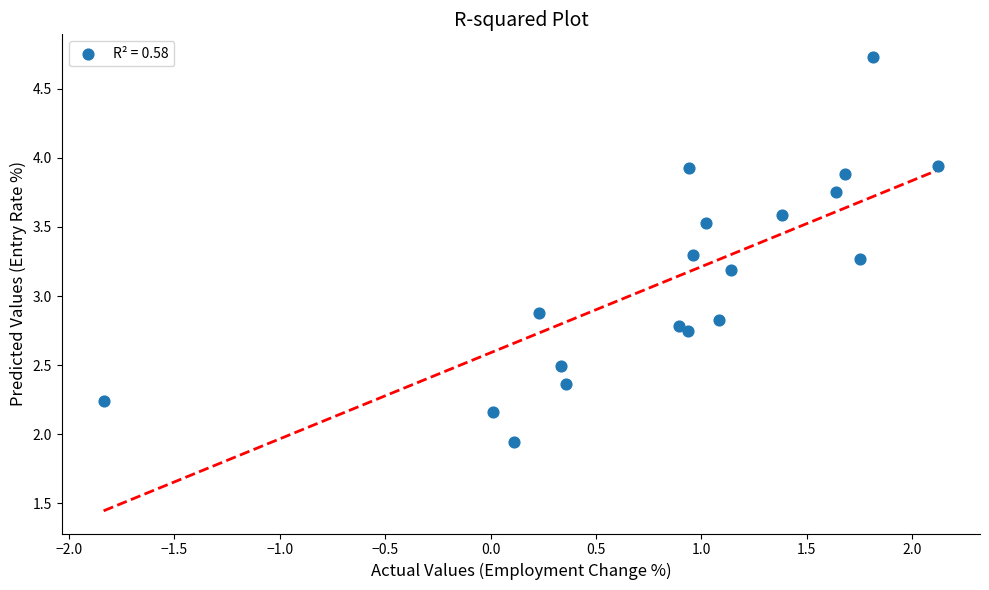

What Y value in the scatter plot is closest to 3?

2.9